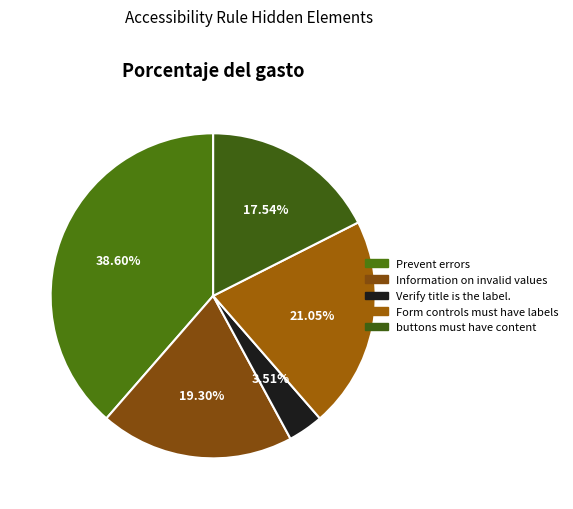

Count the number of slices in the pie.

5